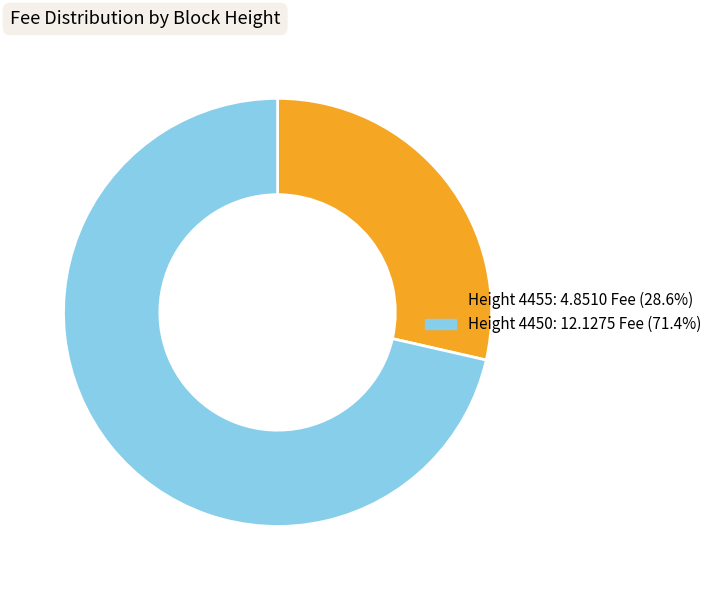

Is there any slice that represents more than half of the pie?

Yes